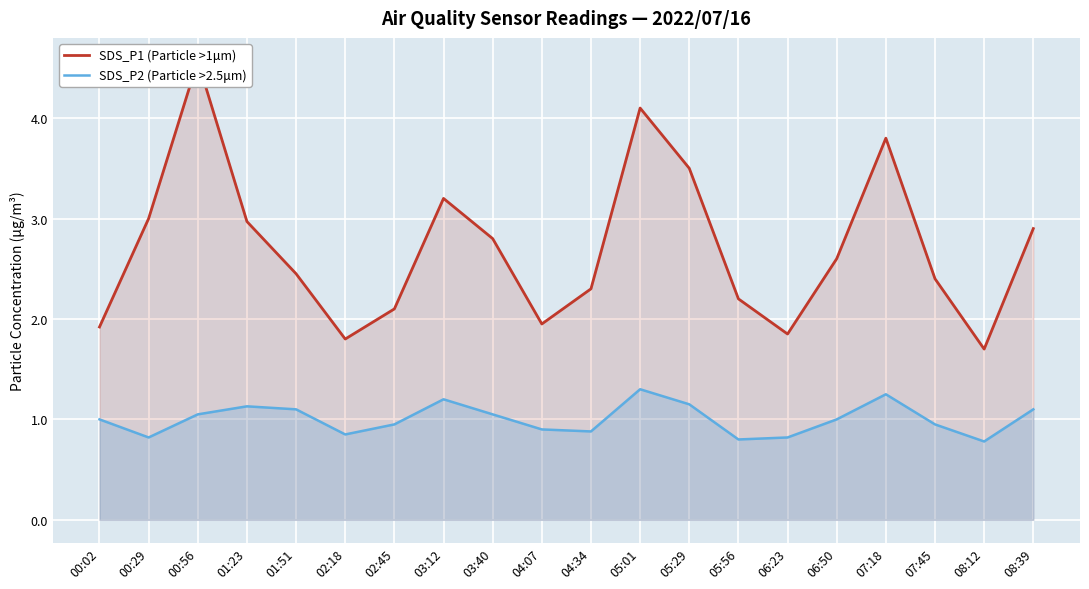

True or false: SDS_P1 (Particle >1μm) and SDS_P2 (Particle >2.5μm) cross at least once.

False